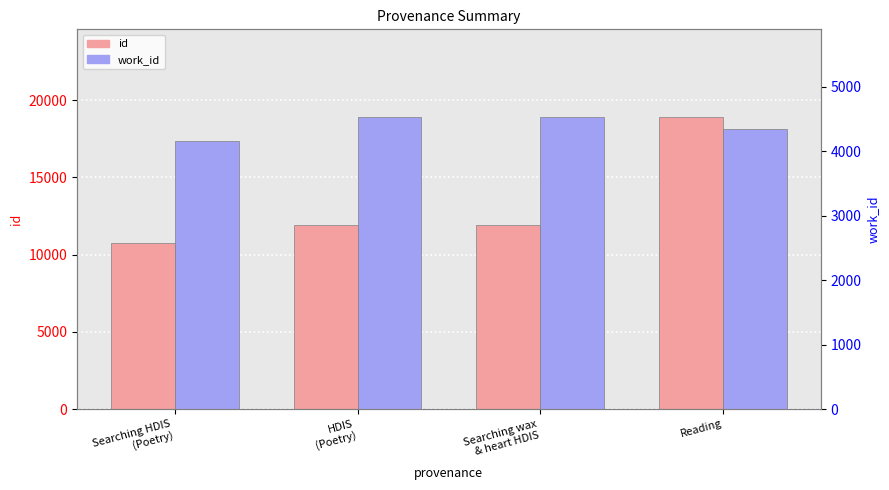

What is the minimum value shown in the chart?

4167